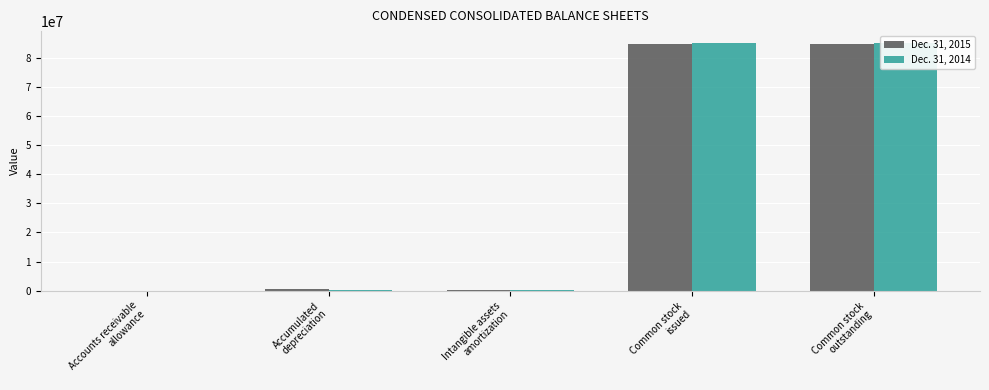

Reading left to right, extract all data points from this chart.

Dec. 31, 2015: 22329	426019	151025	84852584	84852584
Dec. 31, 2014: 19083	364124	114922	84883517	84883517